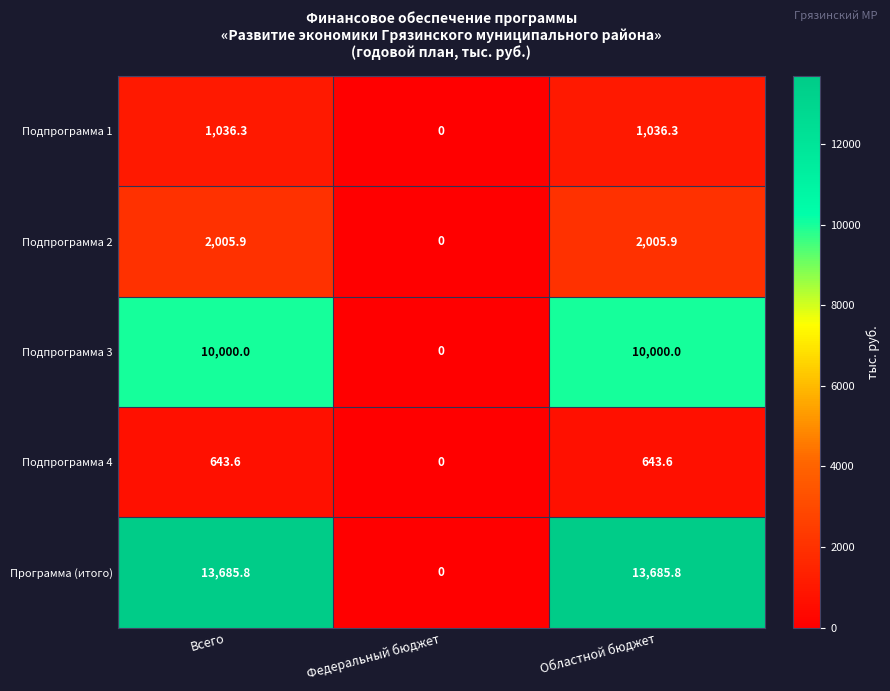

Rank the series by their maximum value, from lowest to highest.

Подпрограмма 4, Подпрограмма 1, Подпрограмма 2, Подпрограмма 3, Программа (итого)